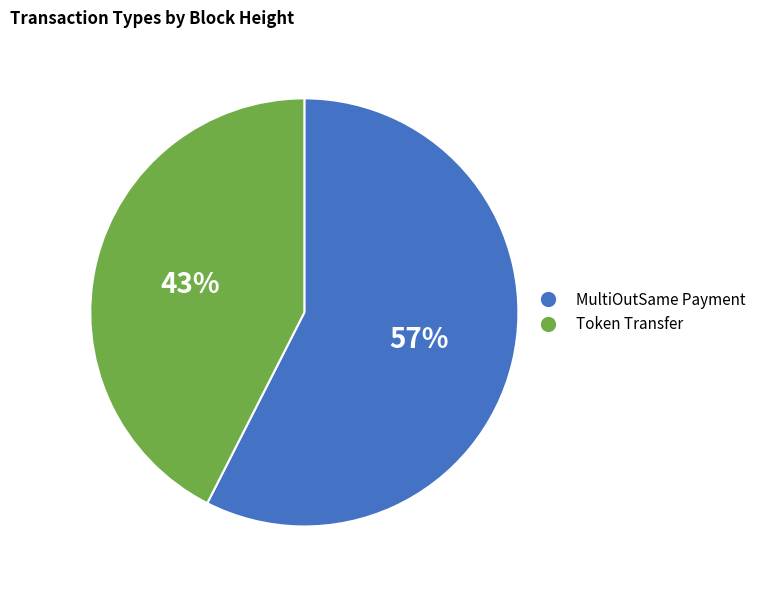

Between MultiOutSame Payment and Token Transfer, which is larger?

MultiOutSame Payment